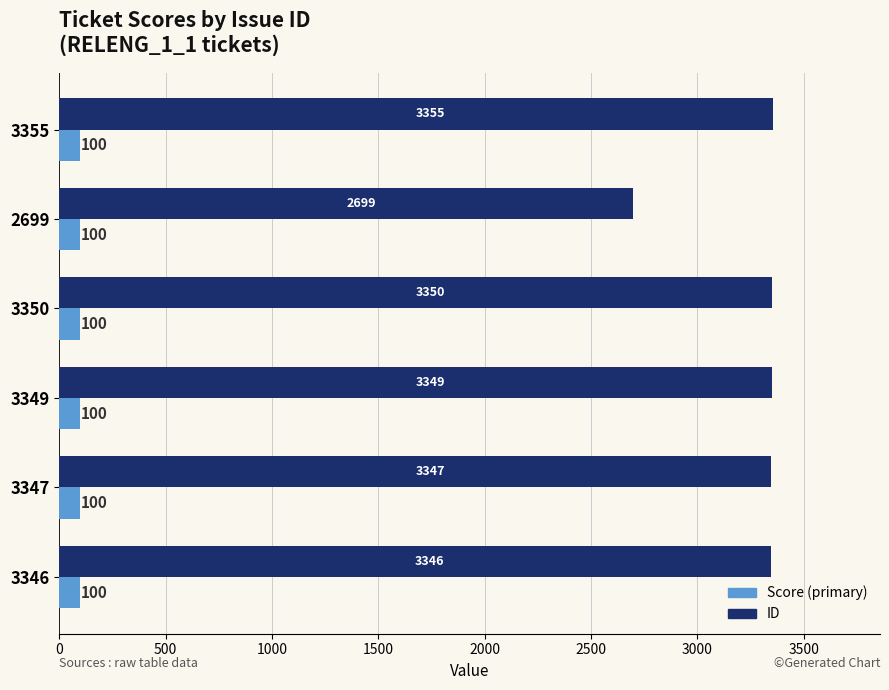

How many categories are shown in the chart?

6